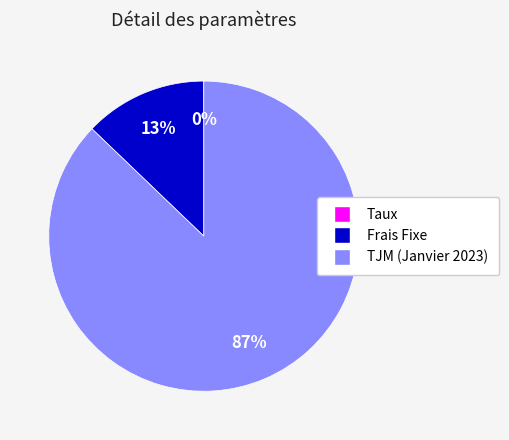

To the nearest percent, what is the difference between the Frais Fixe and TJM (Janvier 2023) slice percentages?

74%